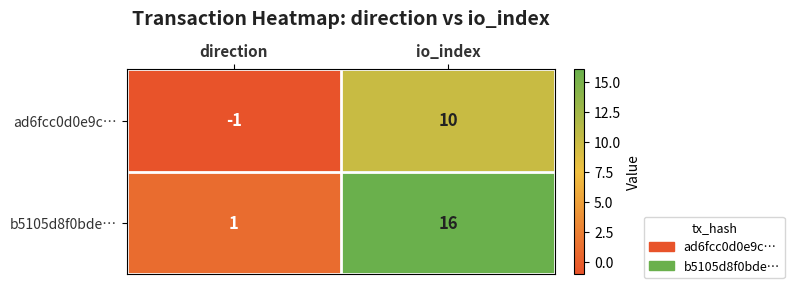

At which category does the chart reach its minimum across all series?

direction